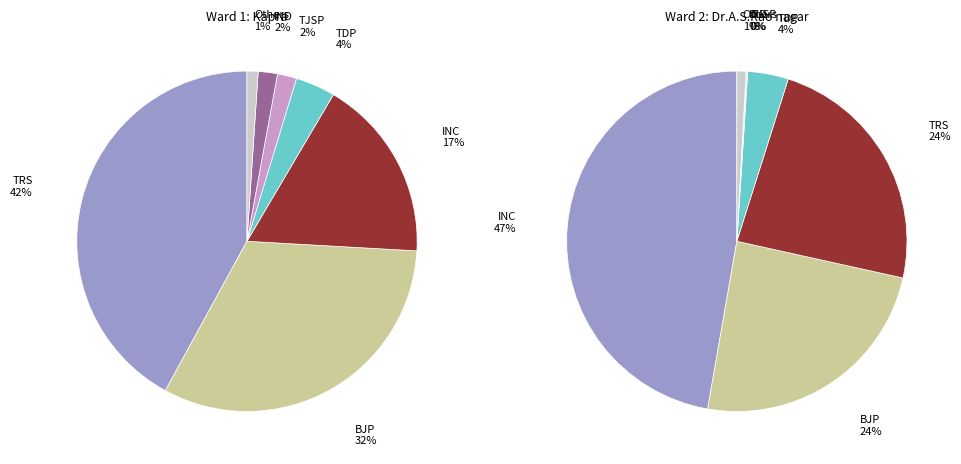

What is the change in value from BJP to IND?

-6304